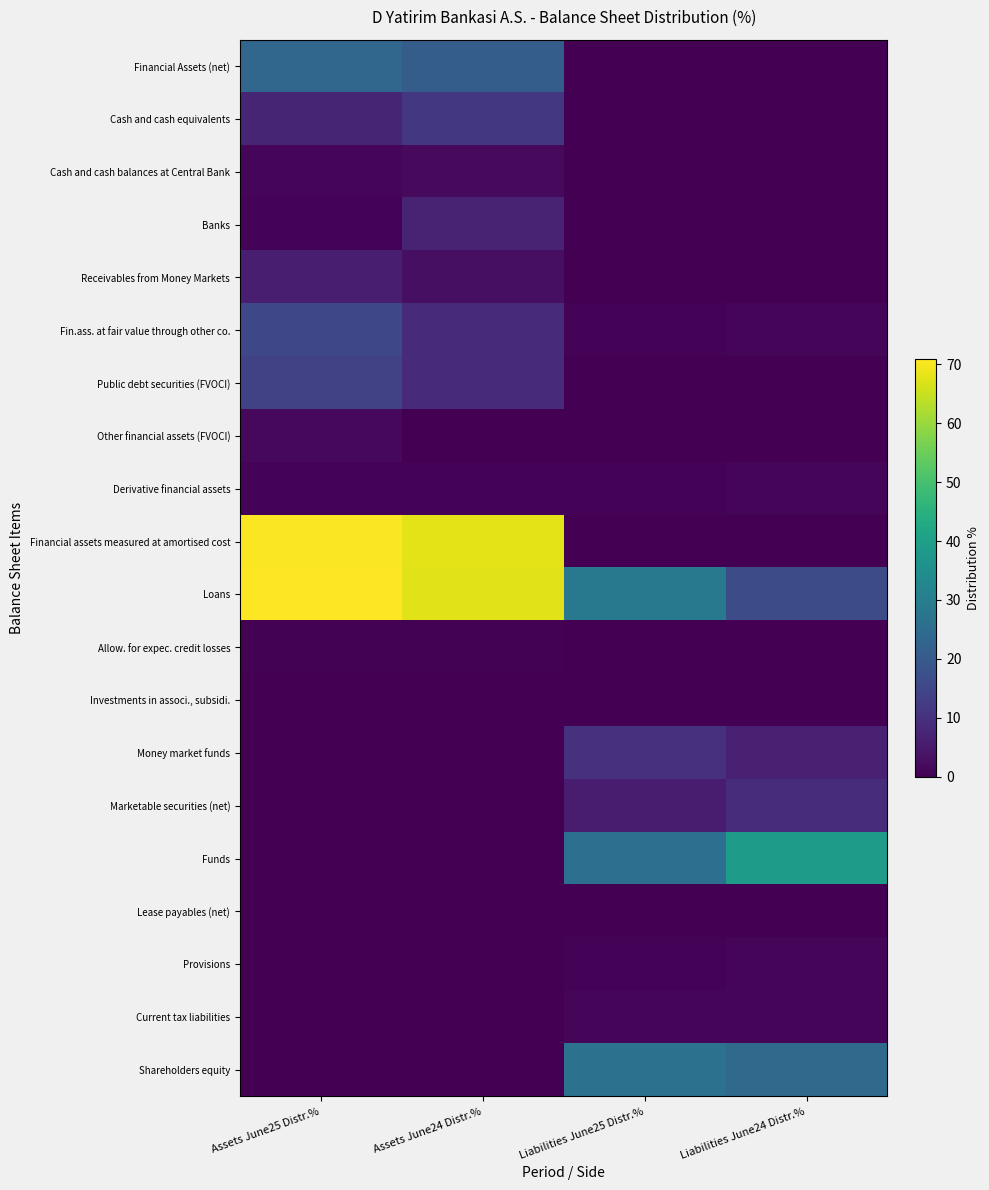

Reading left to right, extract all data points from this chart.

Financial Assets (net): Assets June25 Distr.%=23.4	Assets June24 Distr.%=21.0	Liabilities June25 Distr.%=0.0	Liabilities June24 Distr.%=0.0
Cash and cash equivalents: Assets June25 Distr.%=7.4	Assets June24 Distr.%=11.4	Liabilities June25 Distr.%=0.0	Liabilities June24 Distr.%=0.0
Cash and cash balances at Central Bank: Assets June25 Distr.%=0.8	Assets June24 Distr.%=1.8	Liabilities June25 Distr.%=0.0	Liabilities June24 Distr.%=0.0
Banks: Assets June25 Distr.%=0.6	Assets June24 Distr.%=6.8	Liabilities June25 Distr.%=0.0	Liabilities June24 Distr.%=0.0
Receivables from Money Markets: Assets June25 Distr.%=5.9	Assets June24 Distr.%=2.8	Liabilities June25 Distr.%=0.0	Liabilities June24 Distr.%=0.0
Fin.ass. at fair value through other co.: Assets June25 Distr.%=15.3	Assets June24 Distr.%=8.8	Liabilities June25 Distr.%=0.7	Liabilities June24 Distr.%=1.3
Public debt securities (FVOCI): Assets June25 Distr.%=13.9	Assets June24 Distr.%=8.8	Liabilities June25 Distr.%=0.0	Liabilities June24 Distr.%=0.0
Other financial assets (FVOCI): Assets June25 Distr.%=1.4	Assets June24 Distr.%=0.0	Liabilities June25 Distr.%=0.0	Liabilities June24 Distr.%=0.0
Derivative financial assets: Assets June25 Distr.%=0.7	Assets June24 Distr.%=0.8	Liabilities June25 Distr.%=0.7	Liabilities June24 Distr.%=1.3
Financial assets measured at amortised cost: Assets June25 Distr.%=70.5	Assets June24 Distr.%=67.9	Liabilities June25 Distr.%=0.0	Liabilities June24 Distr.%=0.0
Loans: Assets June25 Distr.%=70.8	Assets June24 Distr.%=67.7	Liabilities June25 Distr.%=28.7	Liabilities June24 Distr.%=16.5
Allow. for expec. credit losses: Assets June25 Distr.%=0.3	Assets June24 Distr.%=0.3	Liabilities June25 Distr.%=0.0	Liabilities June24 Distr.%=0.0
Investments in associ., subsidi.: Assets June25 Distr.%=0.0	Assets June24 Distr.%=0.0	Liabilities June25 Distr.%=0.0	Liabilities June24 Distr.%=0.0
Money market funds: Assets June25 Distr.%=0.0	Assets June24 Distr.%=0.0	Liabilities June25 Distr.%=10.1	Liabilities June24 Distr.%=6.5
Marketable securities (net): Assets June25 Distr.%=0.0	Assets June24 Distr.%=0.0	Liabilities June25 Distr.%=5.5	Liabilities June24 Distr.%=9.0
Funds: Assets June25 Distr.%=0.0	Assets June24 Distr.%=0.0	Liabilities June25 Distr.%=26.0	Liabilities June24 Distr.%=39.2
Lease payables (net): Assets June25 Distr.%=0.0	Assets June24 Distr.%=0.0	Liabilities June25 Distr.%=0.2	Liabilities June24 Distr.%=0.1
Provisions: Assets June25 Distr.%=0.0	Assets June24 Distr.%=0.0	Liabilities June25 Distr.%=0.7	Liabilities June24 Distr.%=1.4
Current tax liabilities: Assets June25 Distr.%=0.0	Assets June24 Distr.%=0.0	Liabilities June25 Distr.%=0.9	Liabilities June24 Distr.%=0.9
Shareholders equity: Assets June25 Distr.%=0.0	Assets June24 Distr.%=0.0	Liabilities June25 Distr.%=26.7	Liabilities June24 Distr.%=24.4